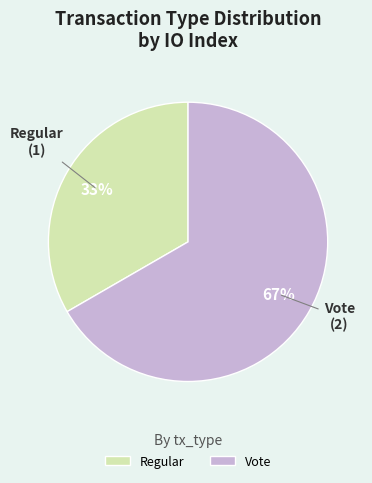

To the nearest percent, what percentage of the pie is Regular?

33%